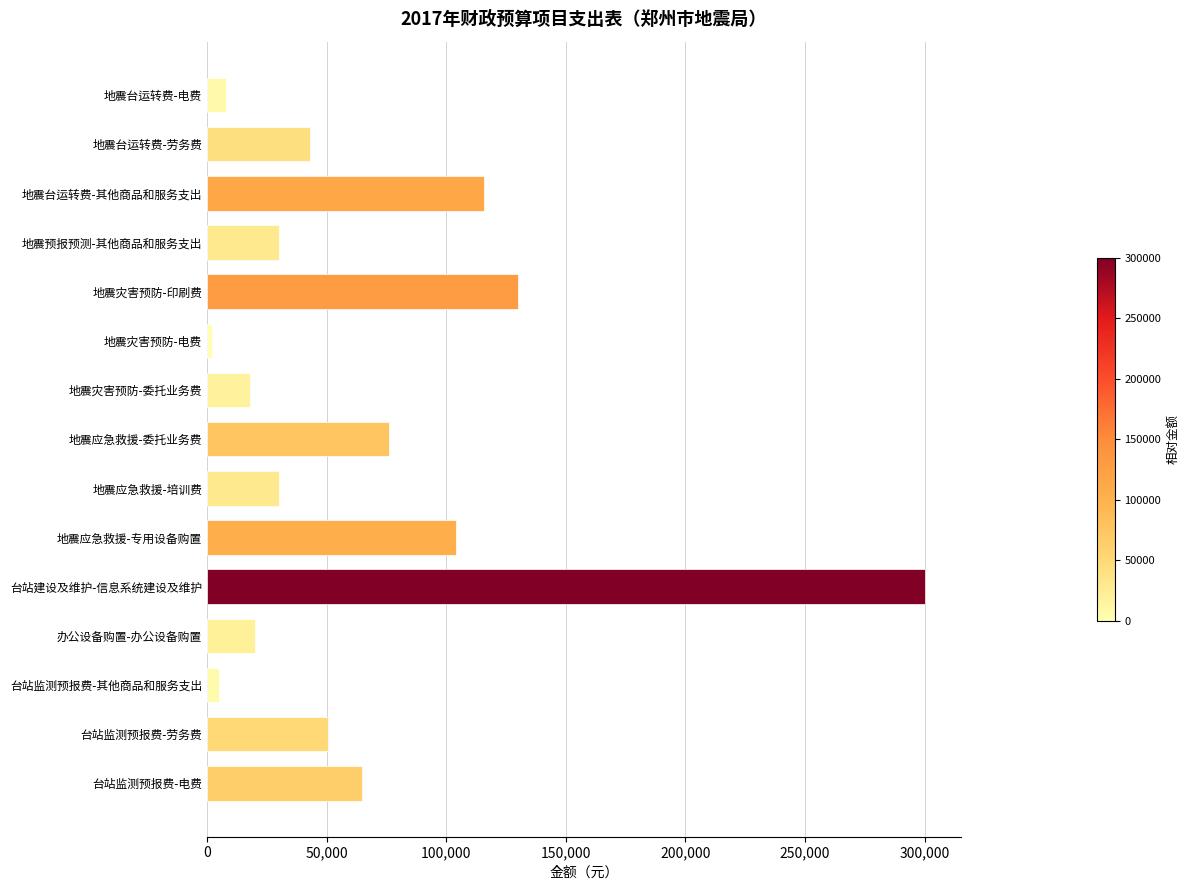

Which has a higher value, 地震台运转费-劳务费 or 地震应急救援-培训费?

地震台运转费-劳务费